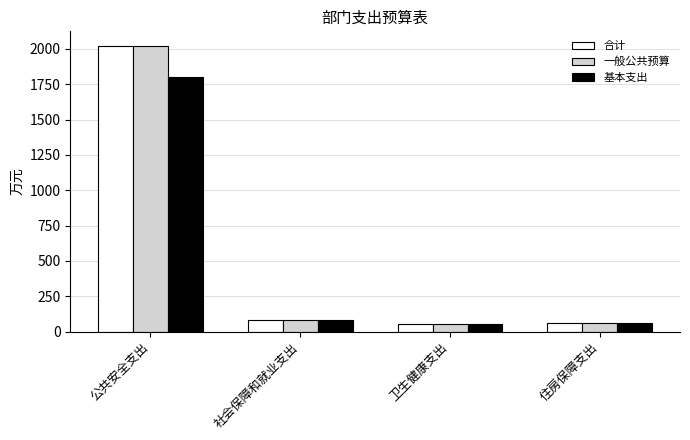

What is the maximum value shown in the chart?

2023.6